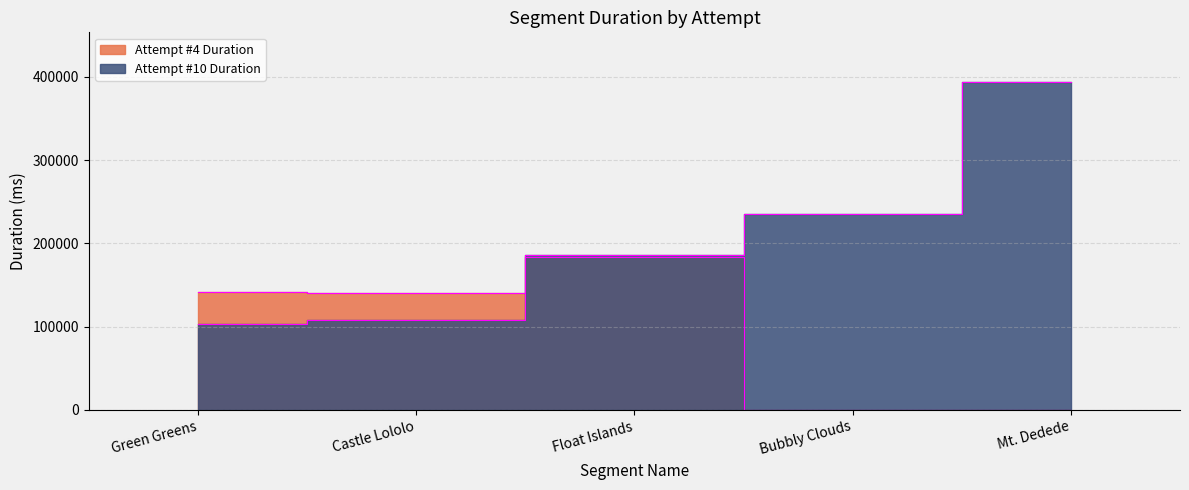

How many values in the Attempt #4 Duration series exceed 140332?

2